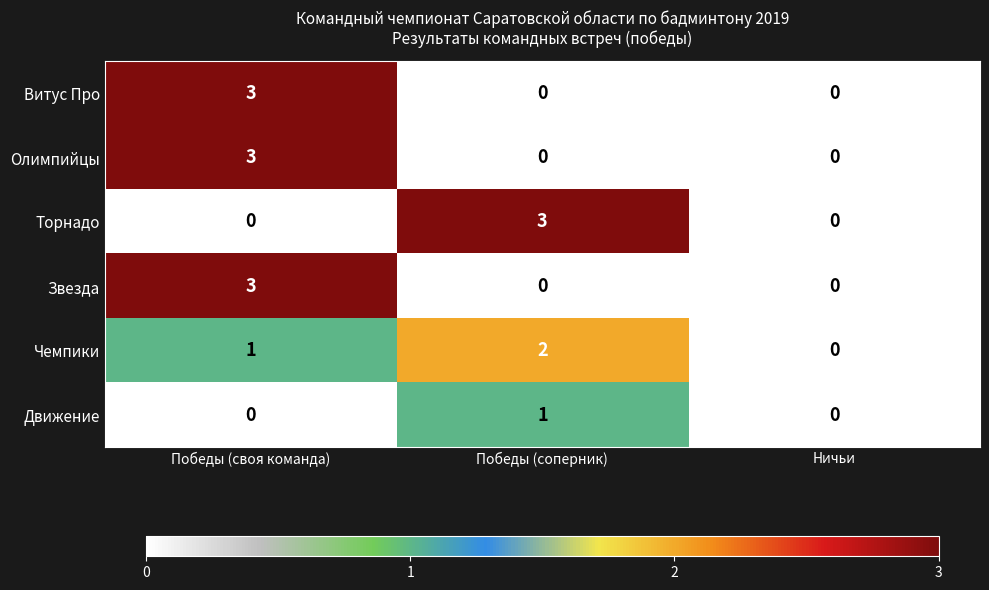

What is the difference between the highest and lowest values at Победы (своя команда)?

3